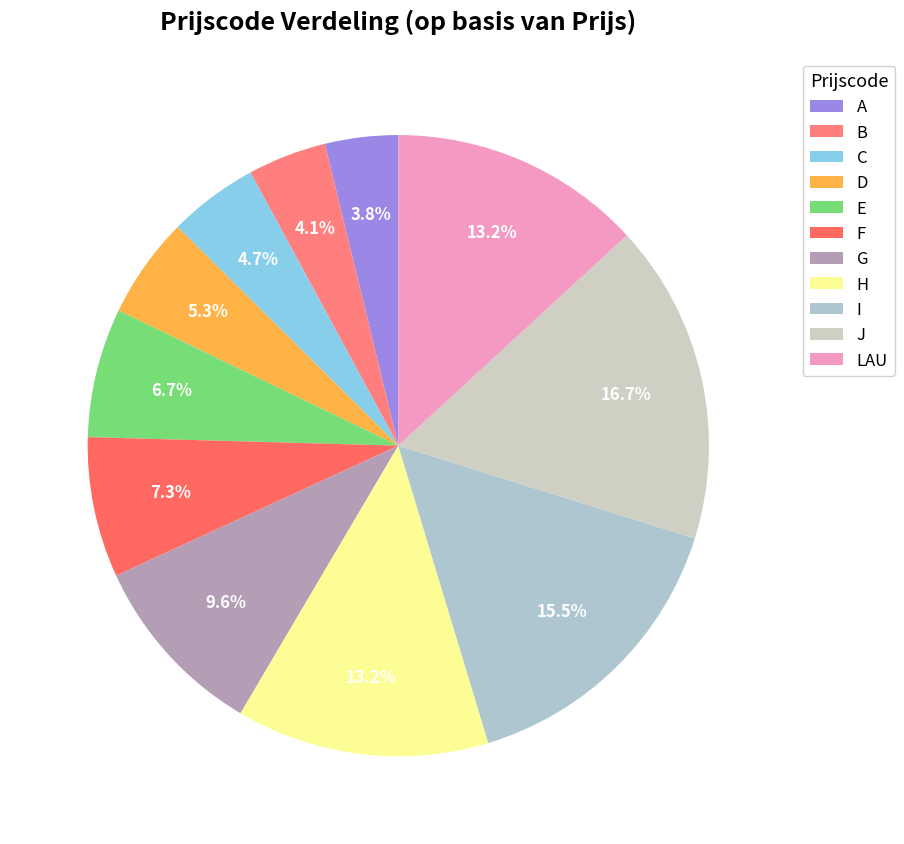

Does any single category account for the majority?

No